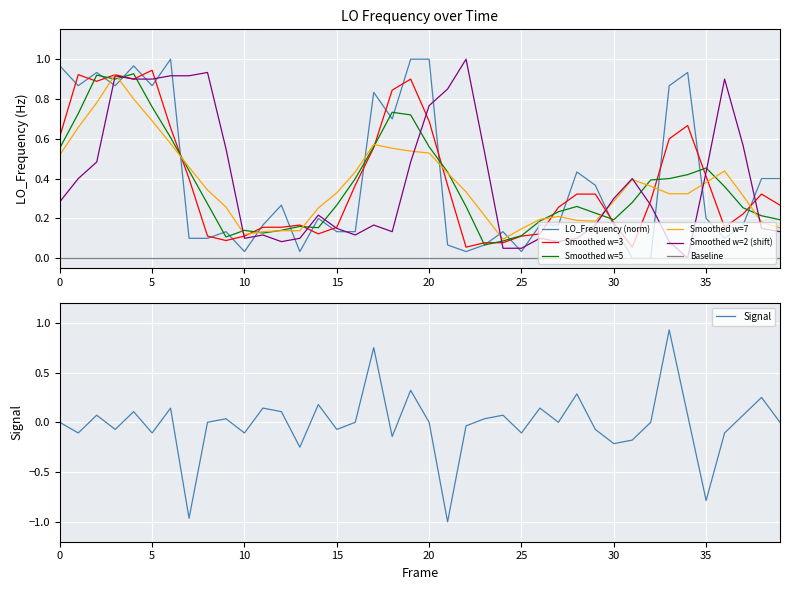

True or false: Smoothed w=7 and Baseline cross at least once.

False